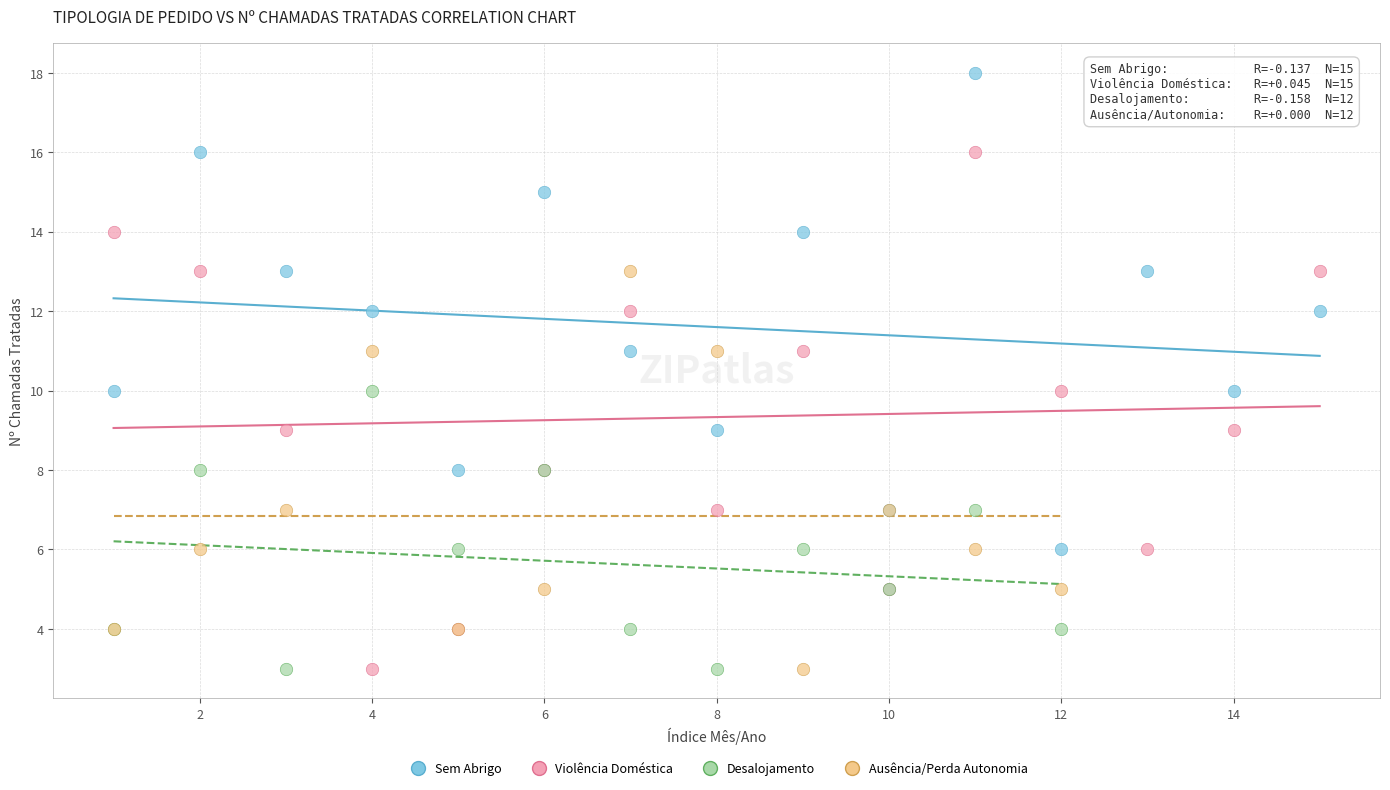

Which series reaches the maximum Y coordinate?

Sem Abrigo